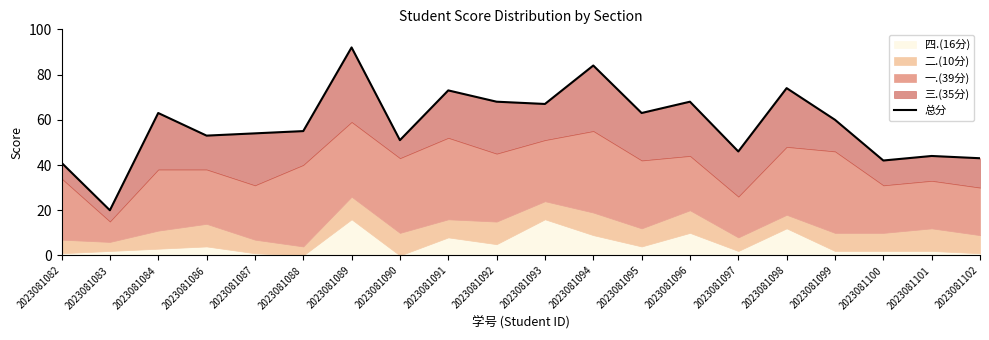

Where is the first local maximum?

2023081084